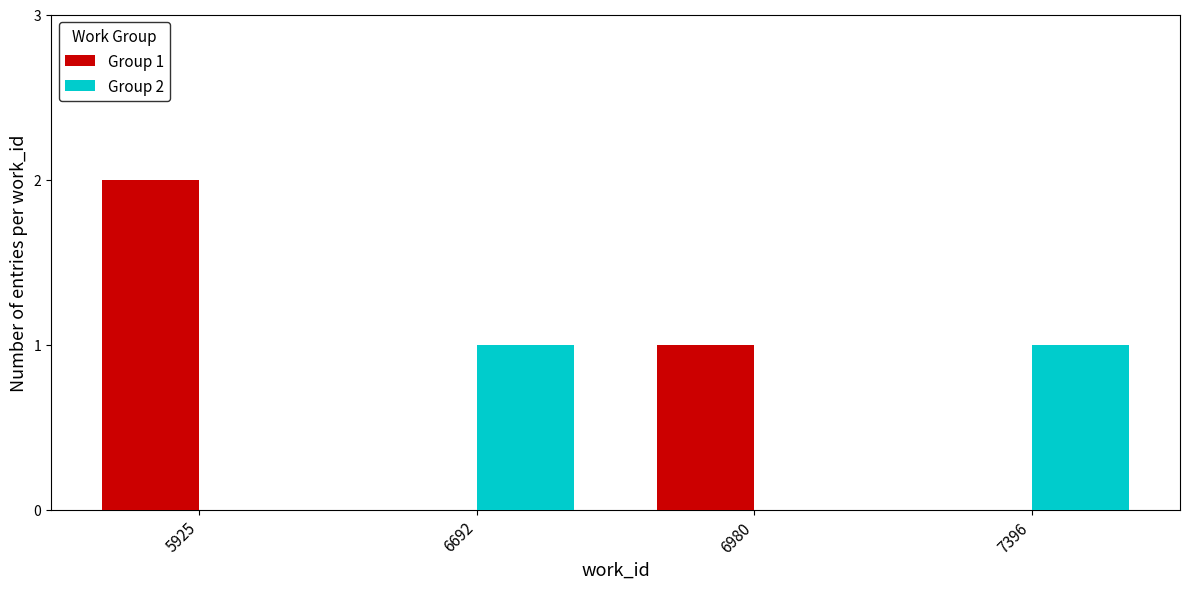

At which category does the chart reach its peak across all series?

5925